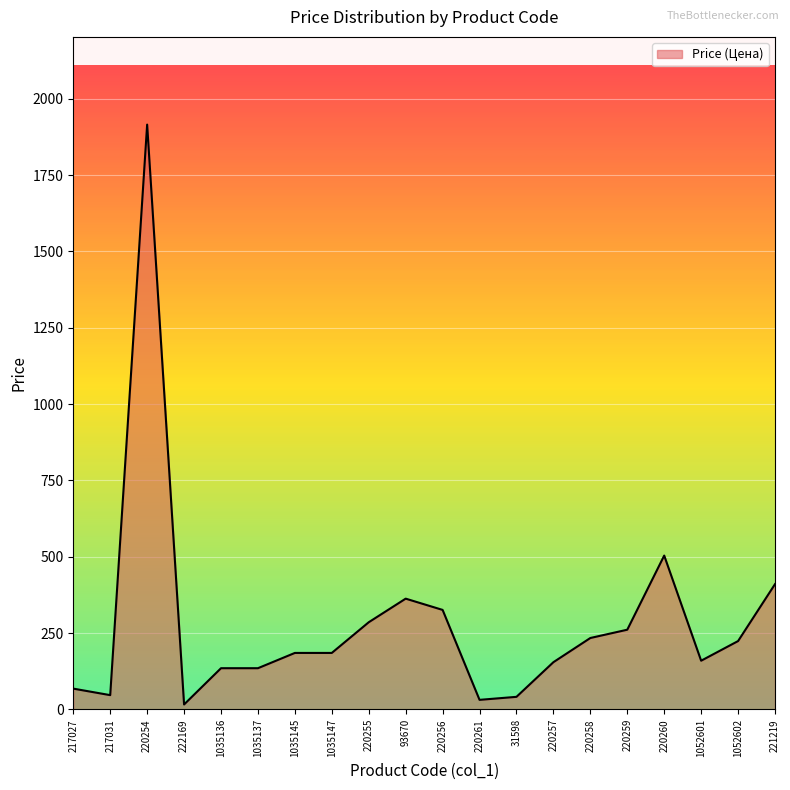

Where is the data nearest to the value 965?

220260